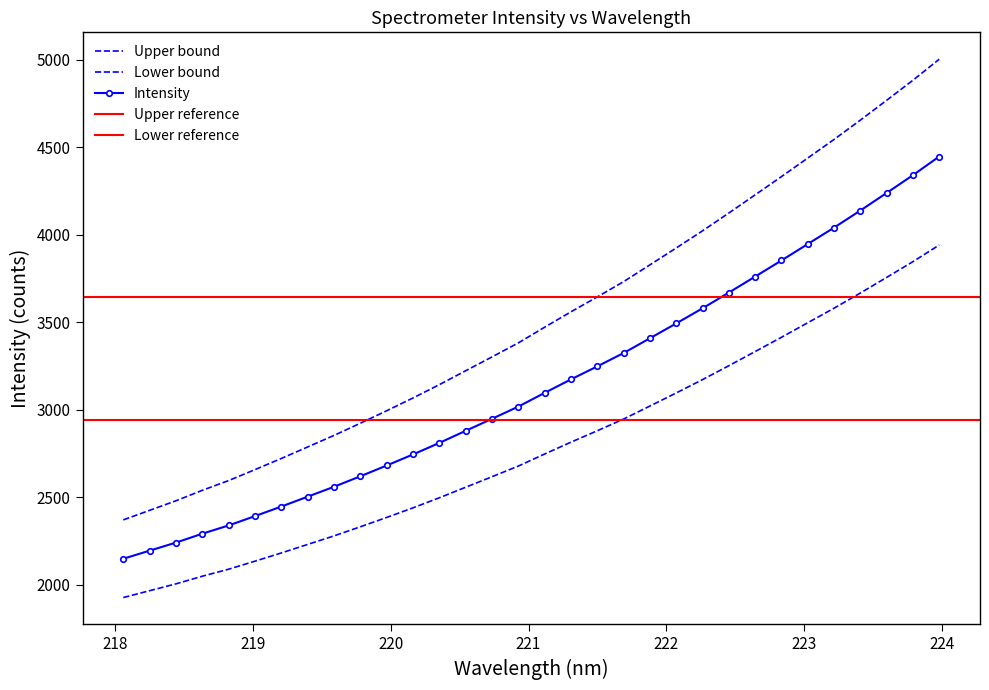

Does the chart have visible grid lines?

No